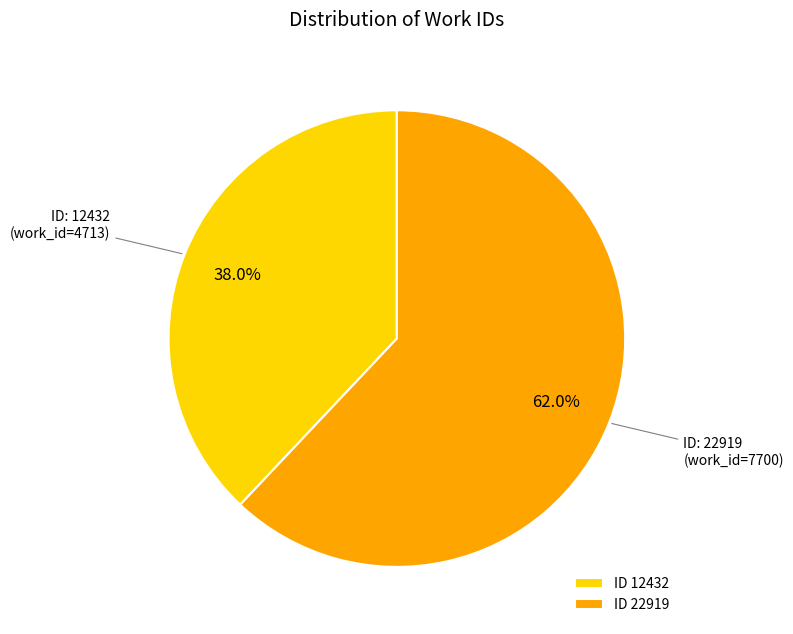

What is the smallest slice in the pie chart?

ID 12432